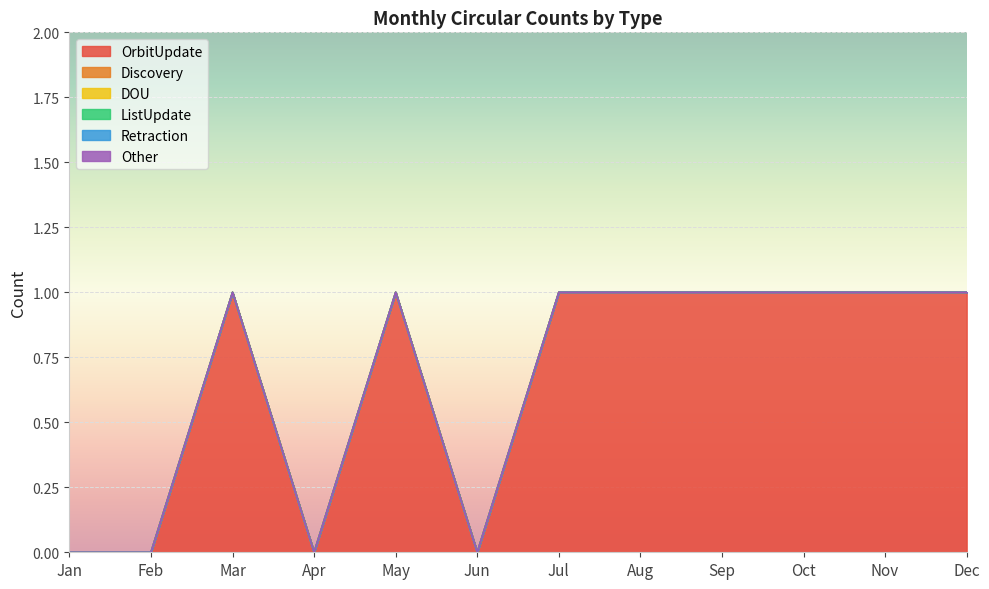

True or false: Other has more than 2 points higher than both neighbors.

False